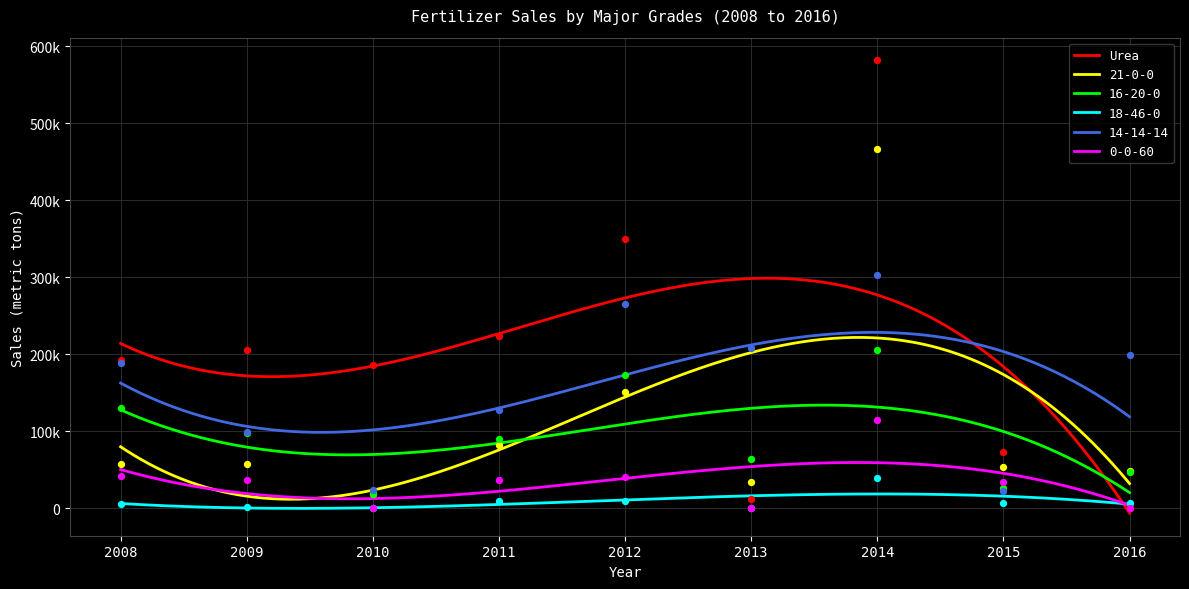

At which category is the sum across all series the highest?

2014